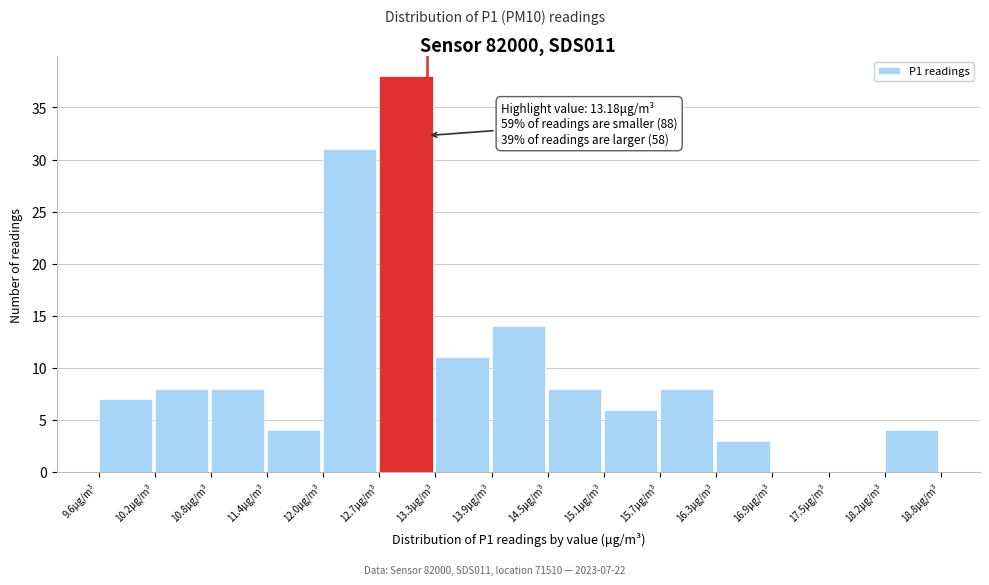

Which range on the x-axis has the tallest bar?

12.7 to 13.3